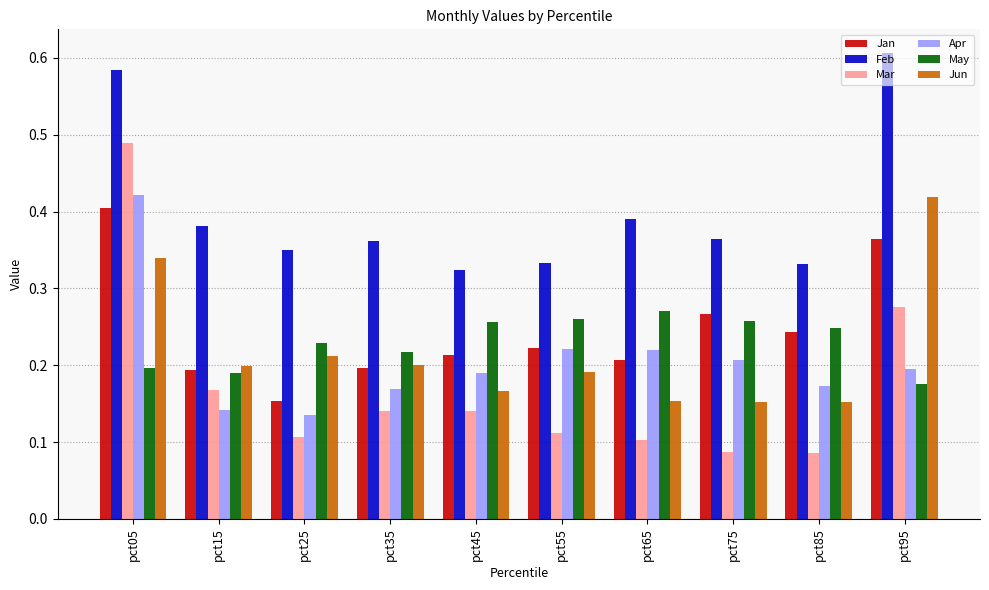

What are all the series names shown in the legend?

Jan, Feb, Mar, Apr, May, Jun